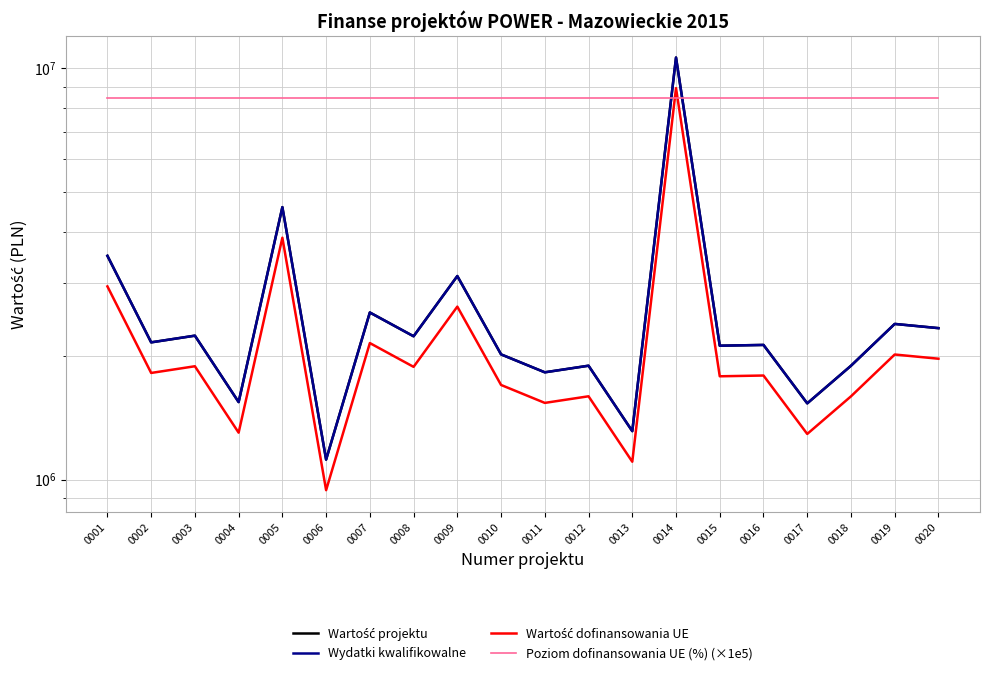

Where does the Wartość projektu series first go above 2154100?

0001